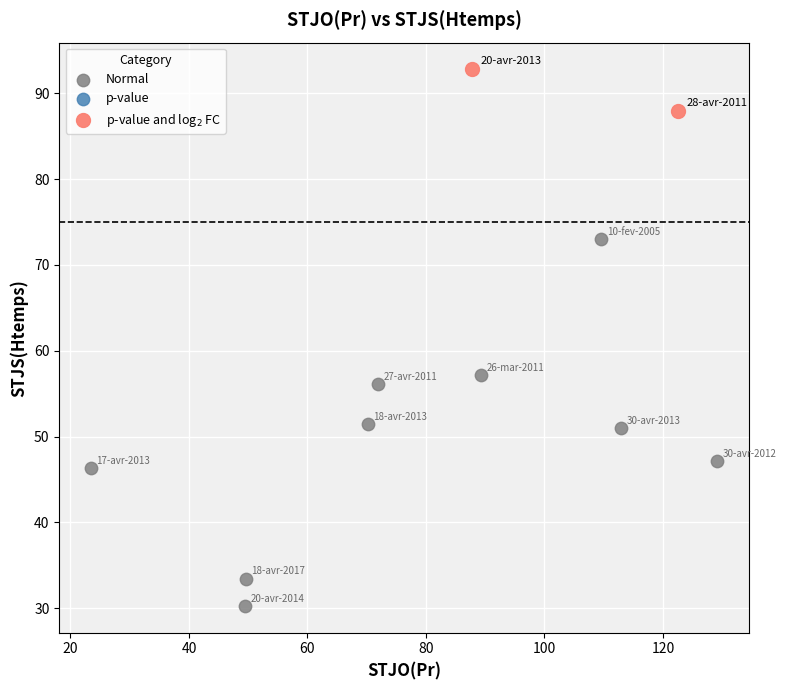

Which series has the largest Y range (max minus min)?

Normal